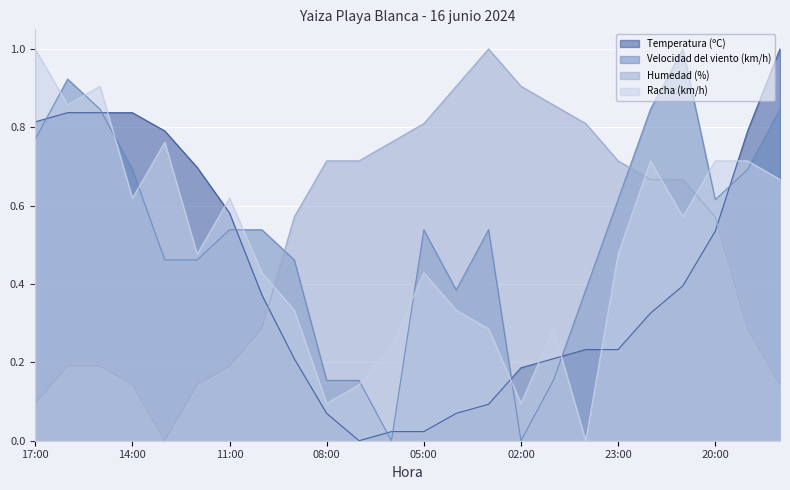

At how many categories does at least one series exceed 0?

24